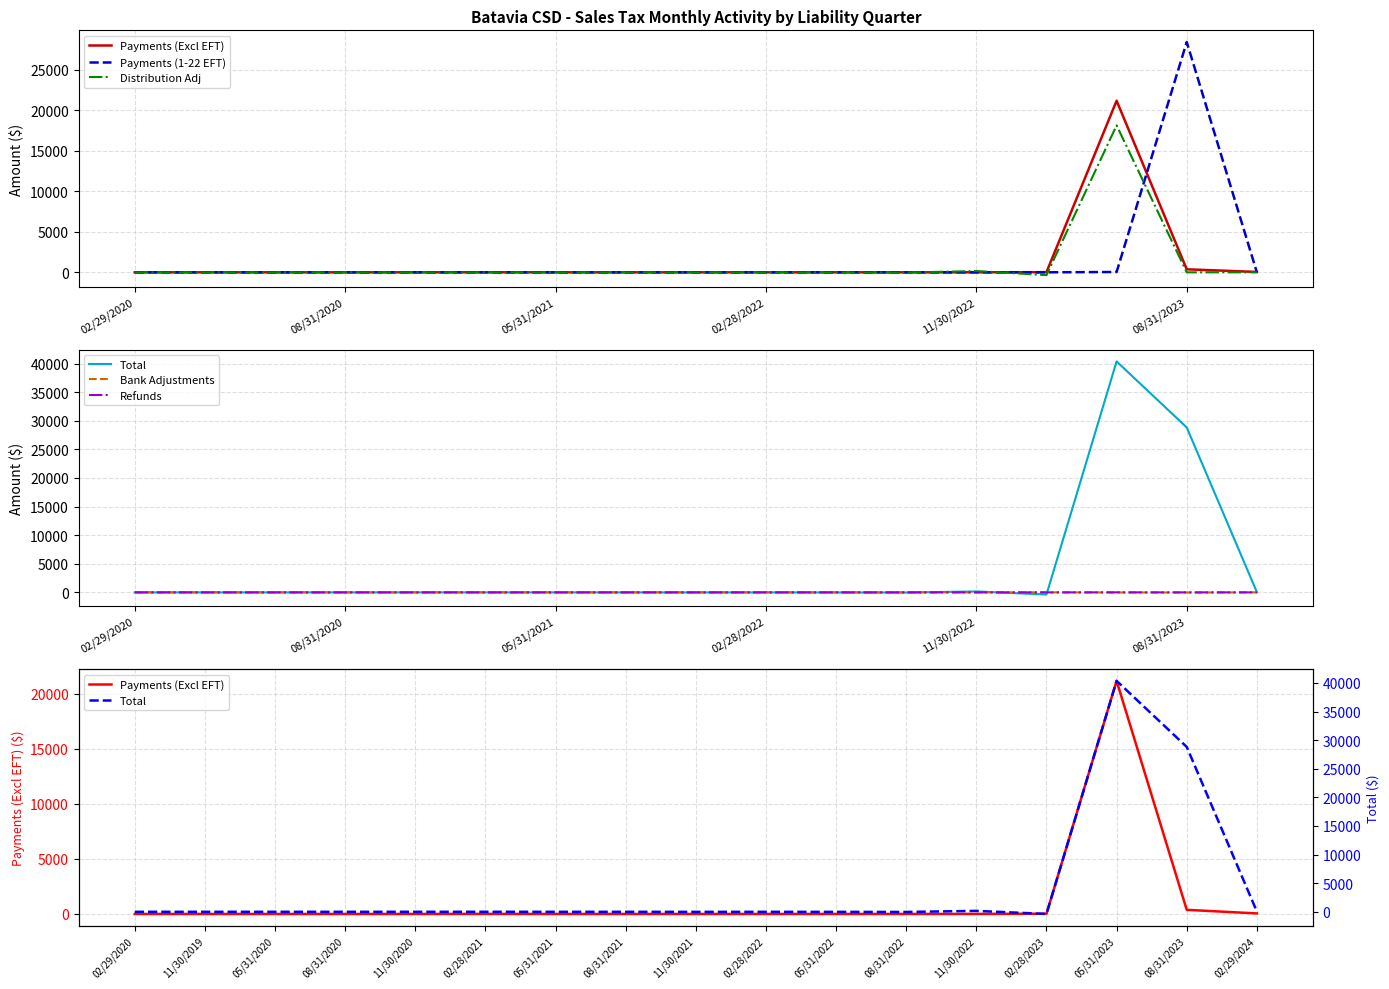

What is the difference between the Payments (Excl EFT) values at 05/31/2023 and 08/31/2022?

21186.3